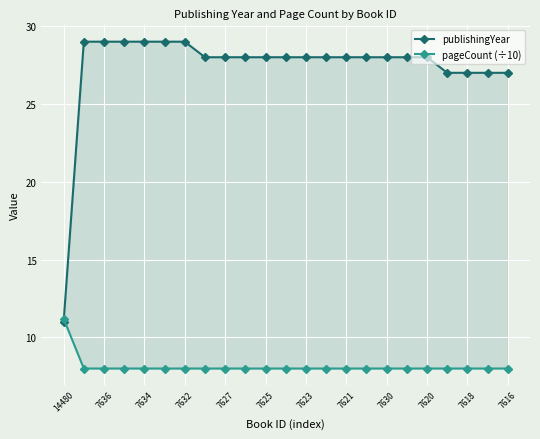

What value does the pageCount (÷10) series have at 7623?

8.0